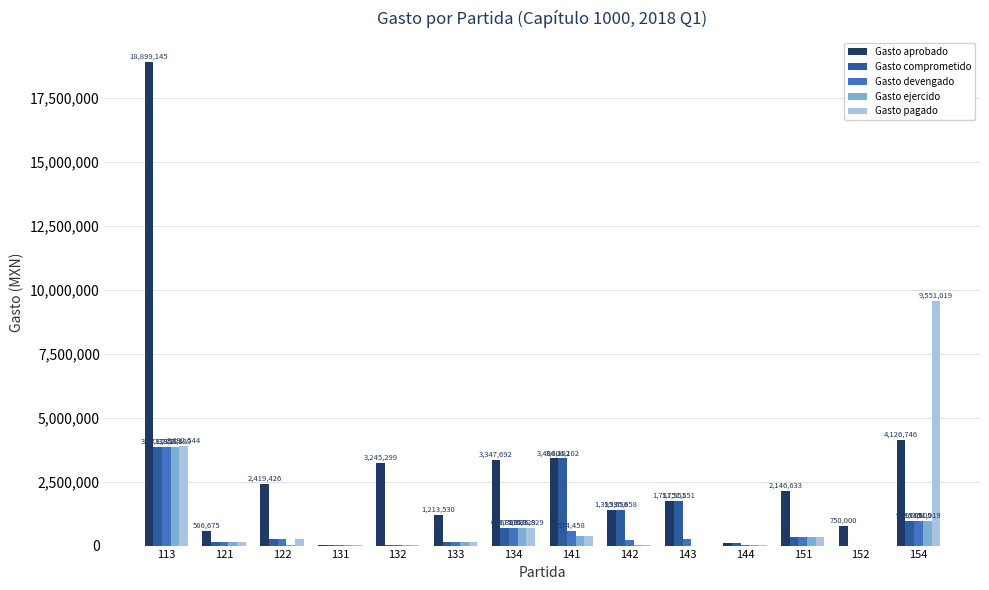

Between 132 and 133, which series saw the biggest shift?

Gasto aprobado